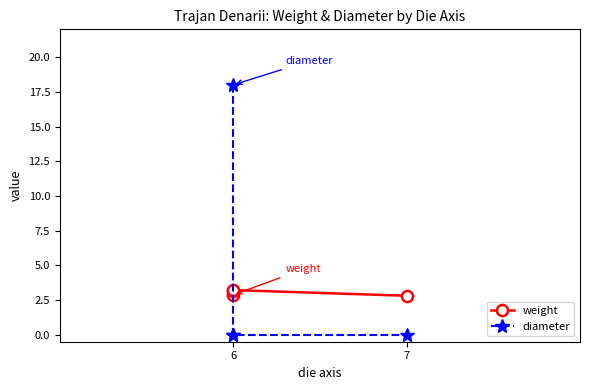

True or false: weight has a value of 3.2 at 6.

True